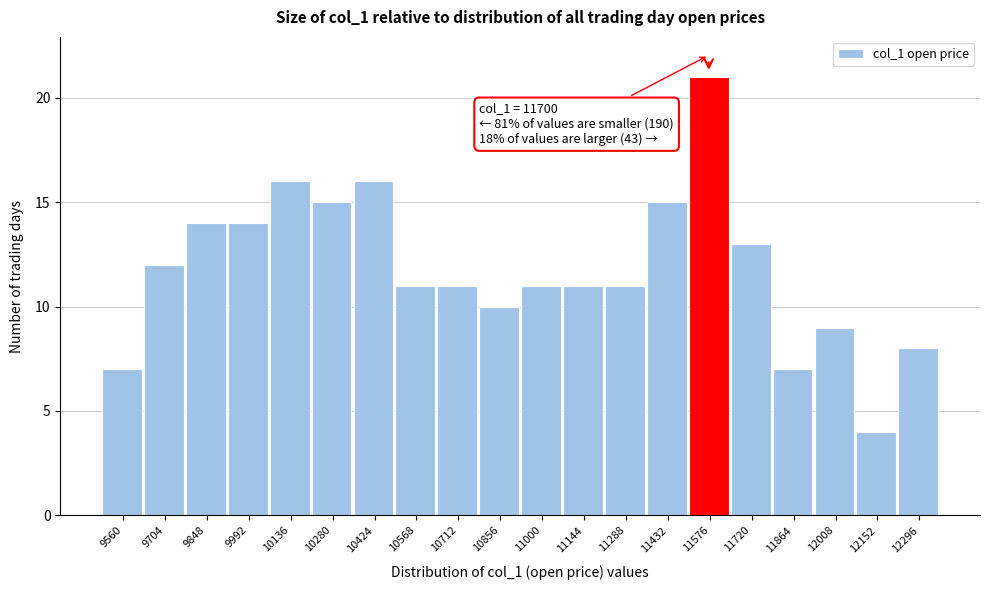

Reading left to right, list all the values displayed in this chart.

7	12	14	14	16	15	16	11	11	10	11	11	11	15	21	13	7	9	4	8